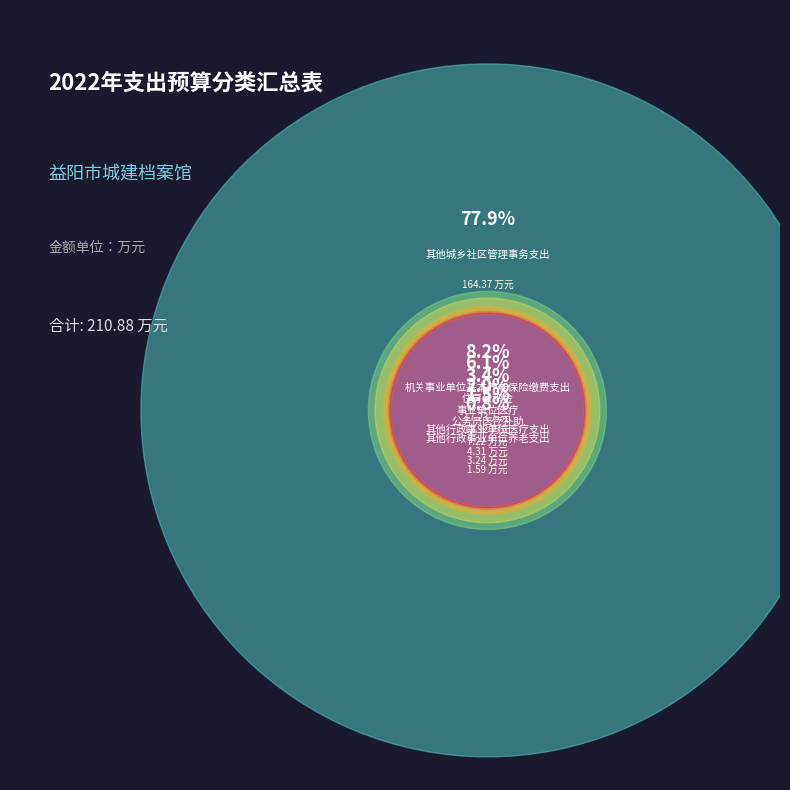

To the nearest percent, what is the difference between the 其他行政事业单位养老支出 and 住房公积金 slice percentages?

5%